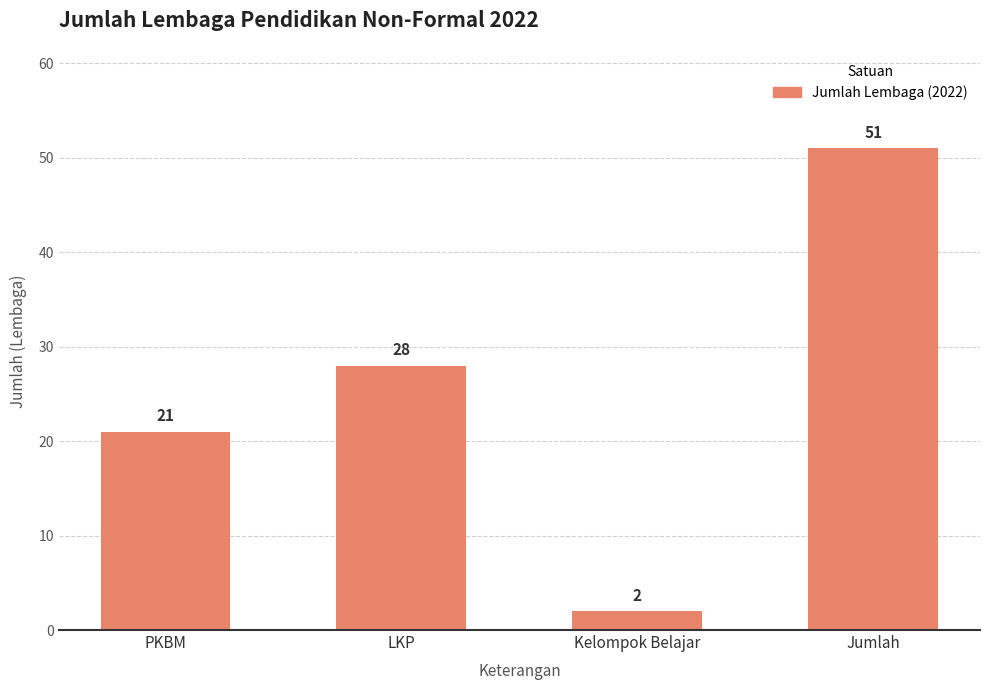

What is the sum of the values at LKP and PKBM?

49